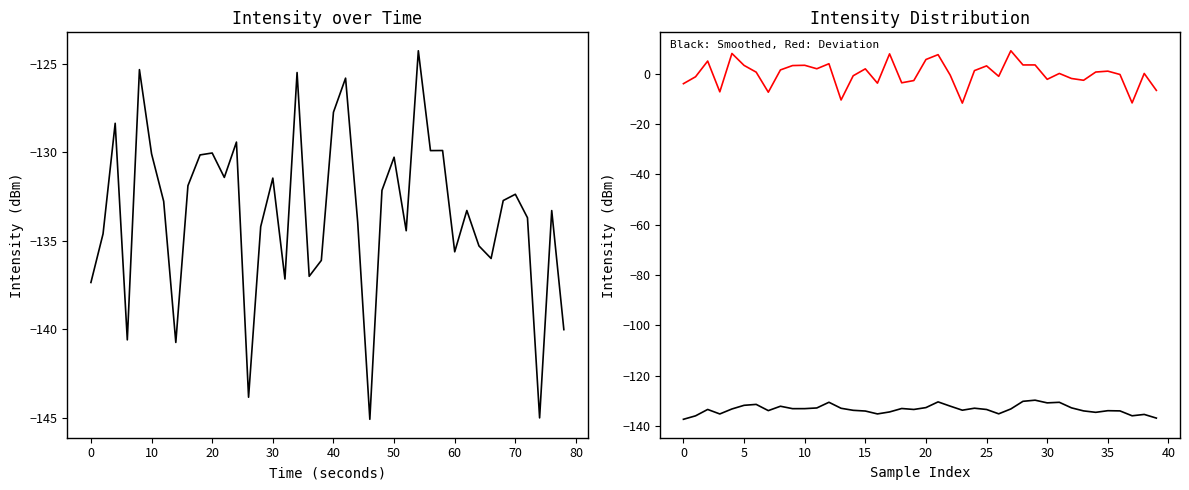

True or false: Deviation intensity(dBm) and Smoothed intensity(dBm) intersect in this chart.

False